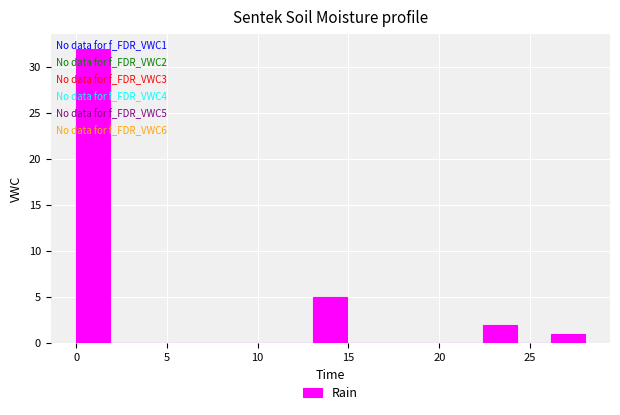

Read against the x-axis, roughly where is the centre of the tallest bar?

1.0